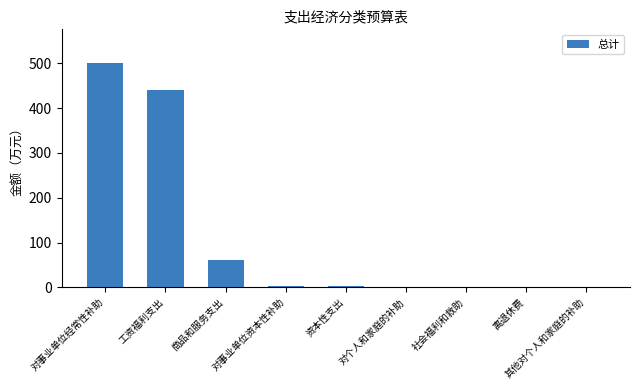

What is the change in value from 社会福利和救助 to 离退休费?

+0.6